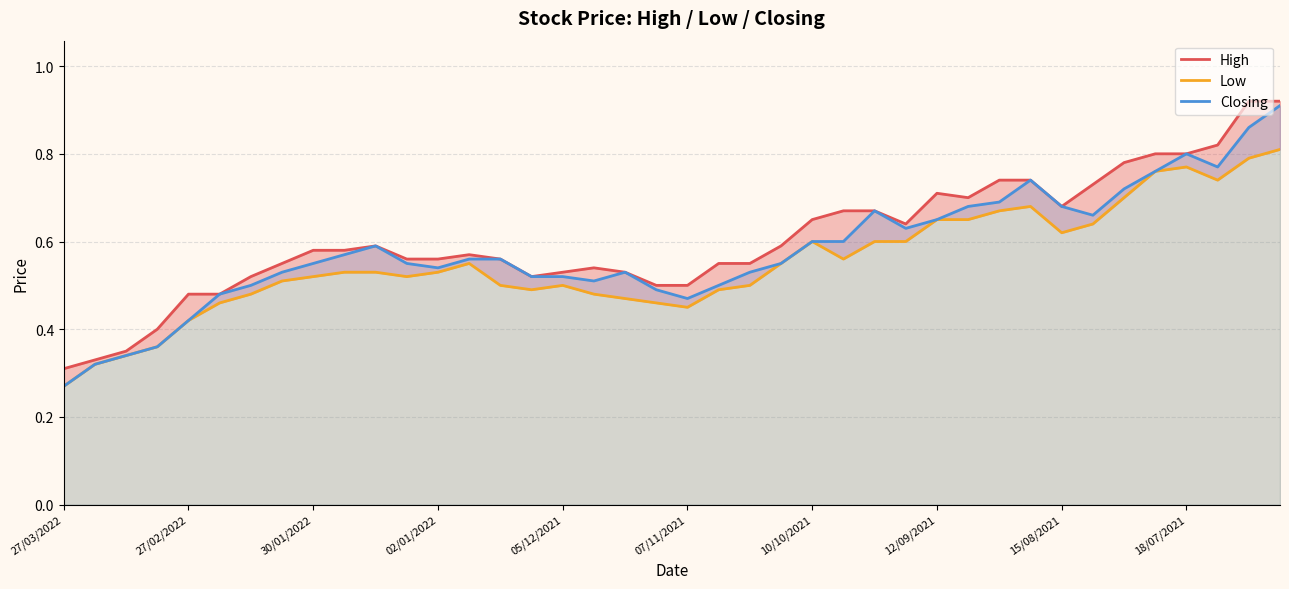

In High, how many points are lower than both neighbors (excluding endpoints)?

4